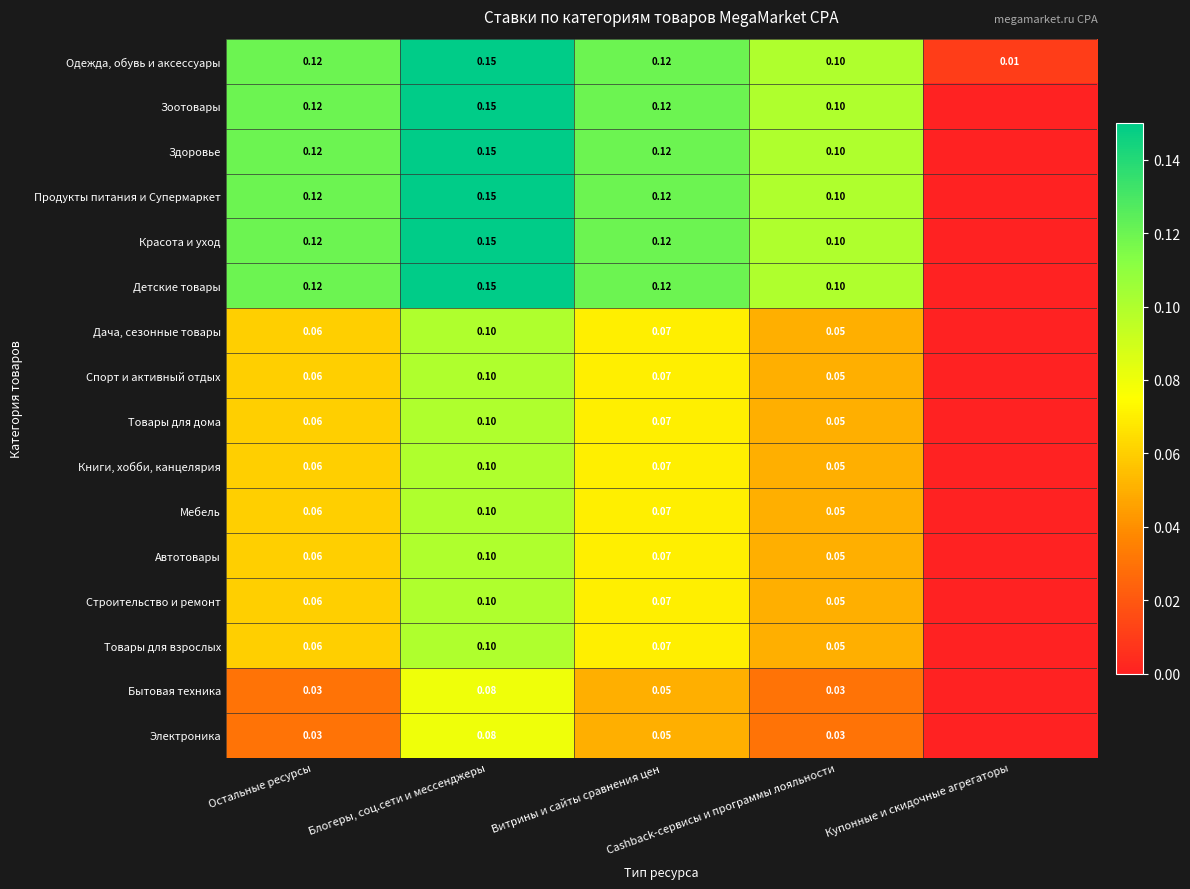

Which has a higher value, Купонные и скидочные агрегаторы or Блогеры, соц.сети и мессенджеры?

Блогеры, соц.сети и мессенджеры